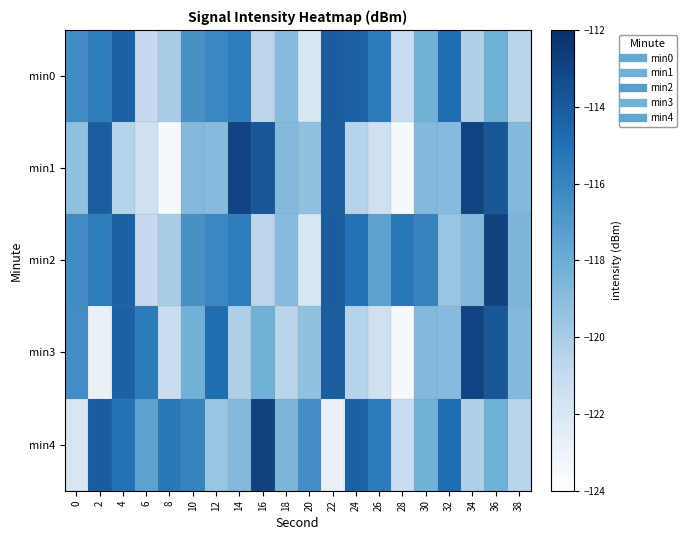

Which label corresponds to the largest value in the chart?

36